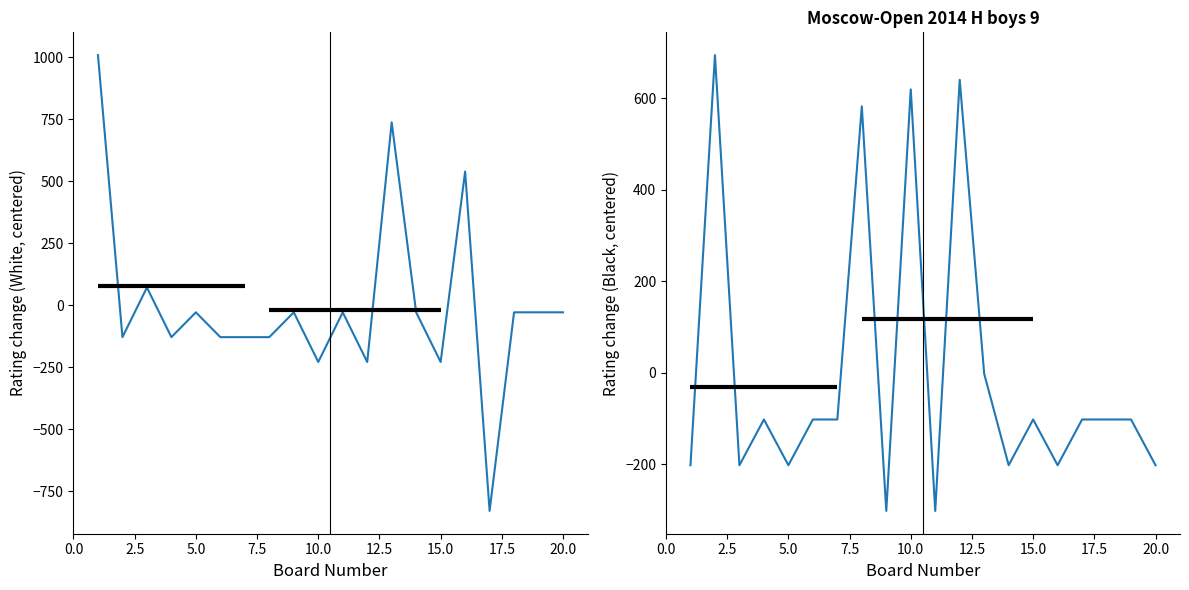

What is the smallest value displayed?

-828.4